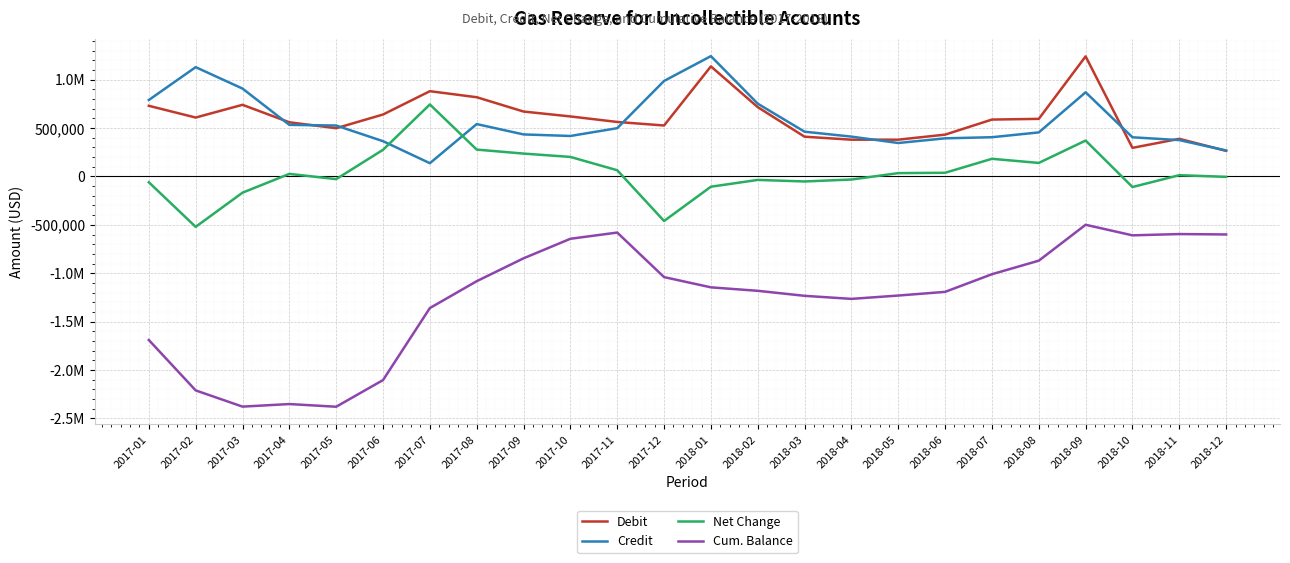

Is the value of Debit at 2017-09 greater than the value of Cum. Balance at 2018-05?

Yes